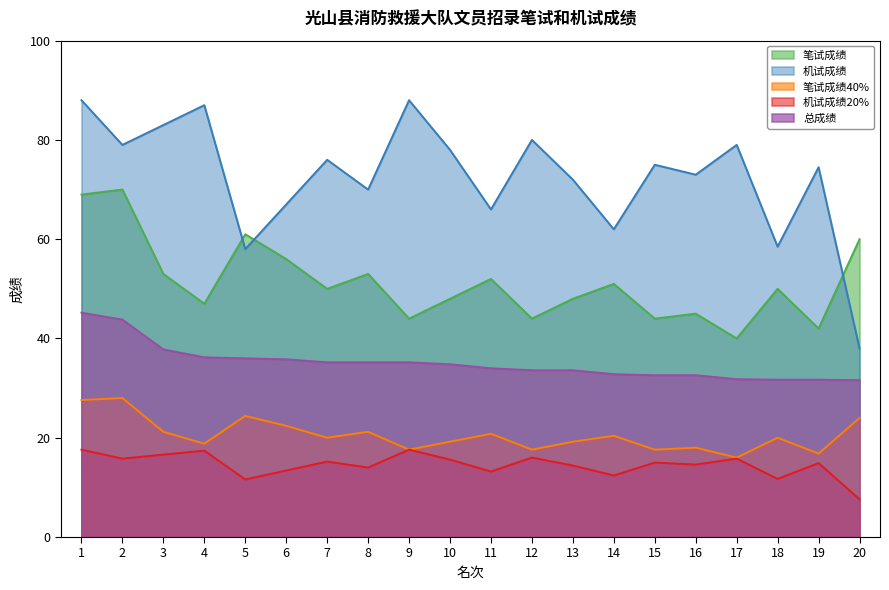

How many data points in 笔试成绩 are above 50?

9